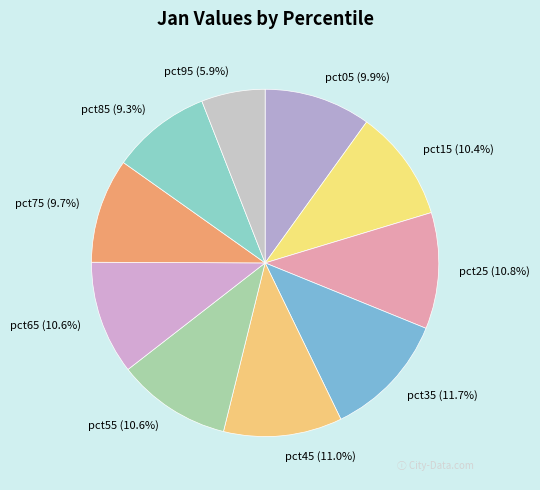

Does any single category account for the majority?

No